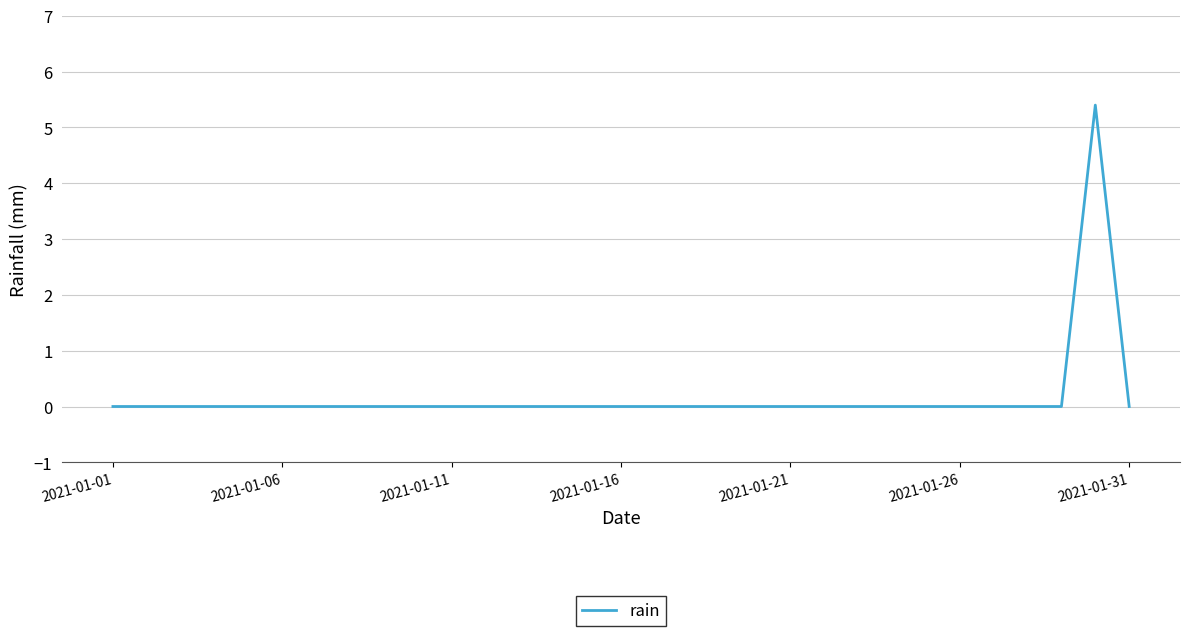

How many distinct data groups are displayed?

1